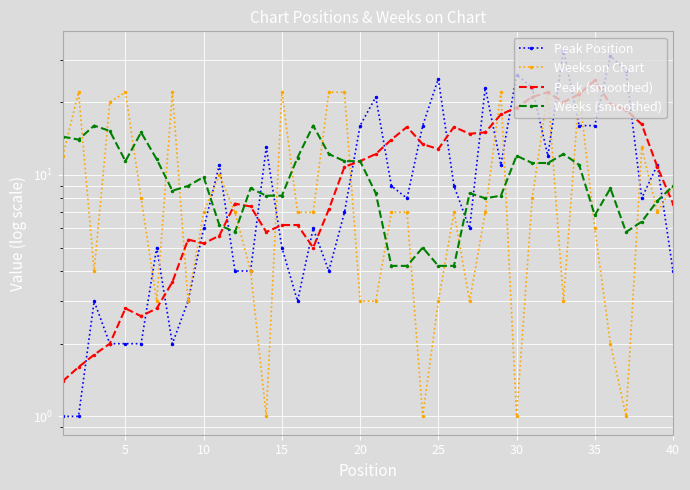

What is the difference between the highest and lowest values at 40?

5.0